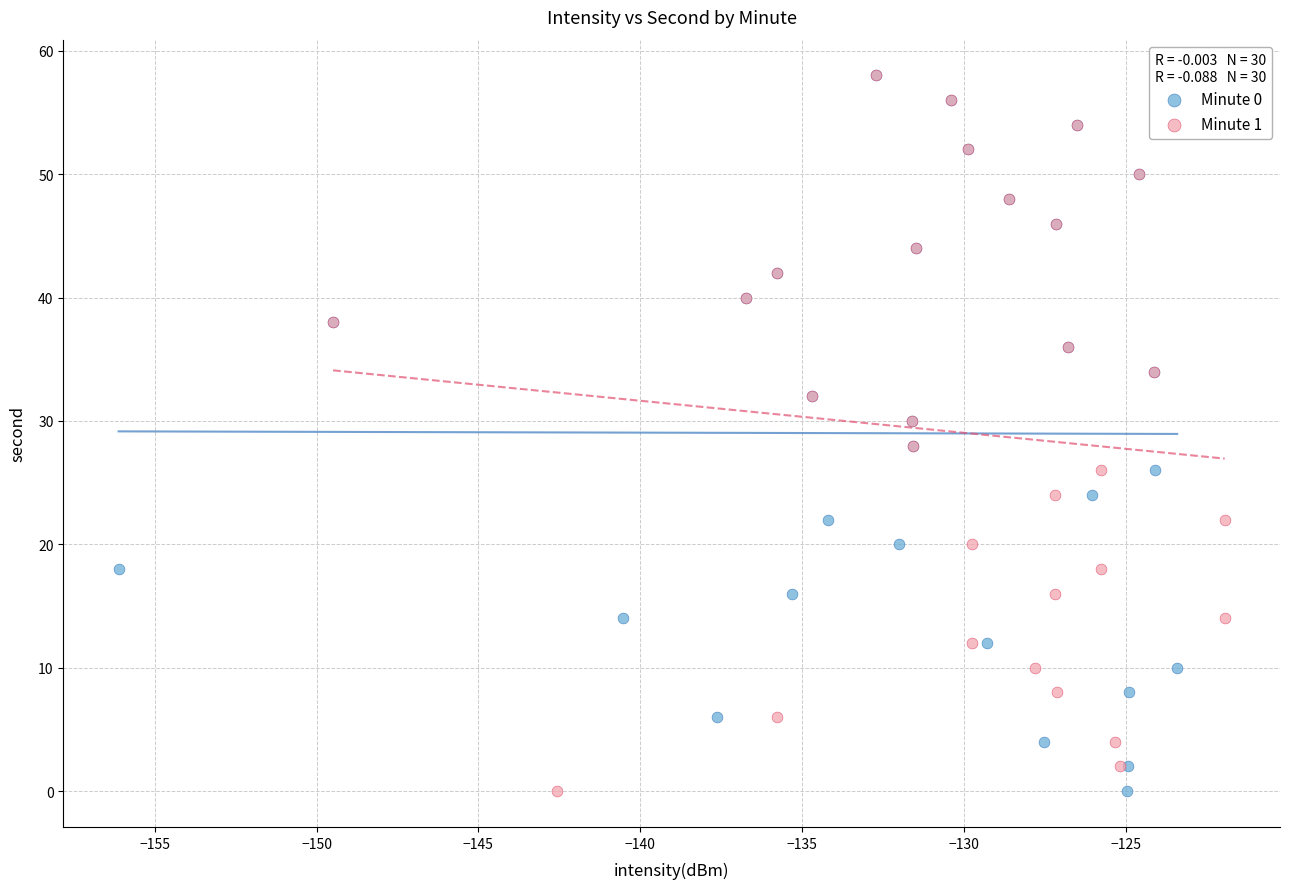

What are all the series names shown in the legend?

Minute 0, Minute 1